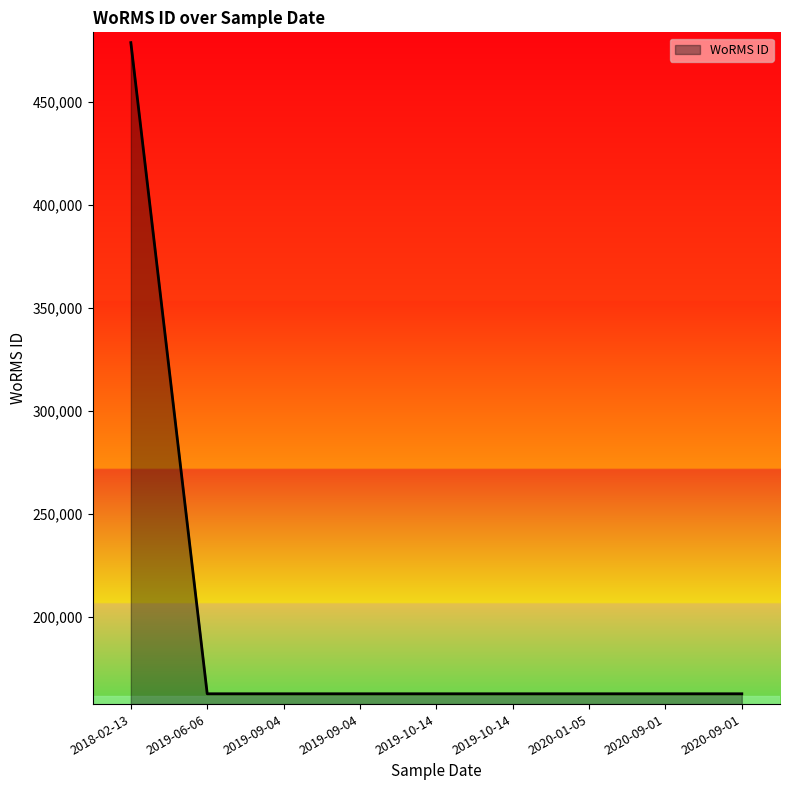

List the labels in order of value, largest first.

2018-02-13, 2019-06-06, 2019-09-04, 2019-09-04, 2020-01-05, 2020-09-01, 2019-10-14, 2019-10-14, 2020-09-01